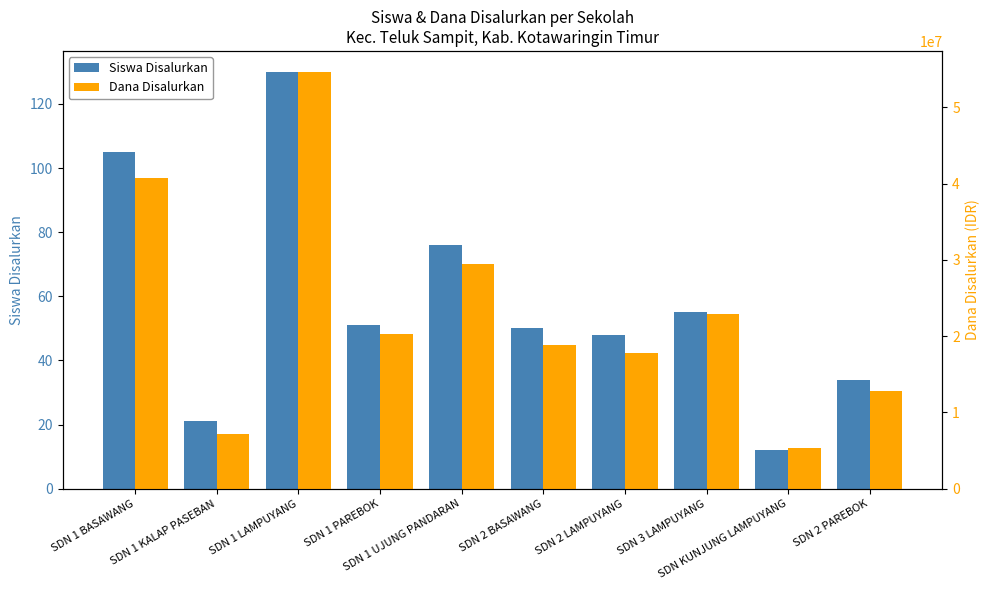

How many Dana Disalurkan values are between 12825000 and 29475000?

6